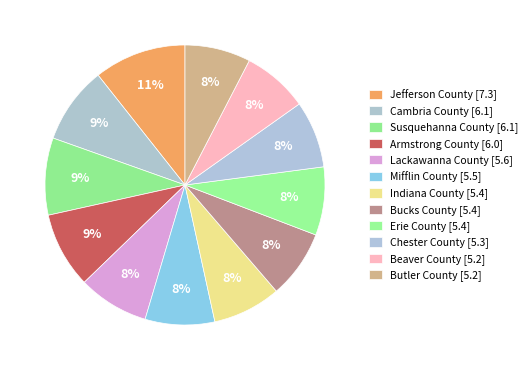

The Chester County slice represents 1% of the pie. True or false?

False